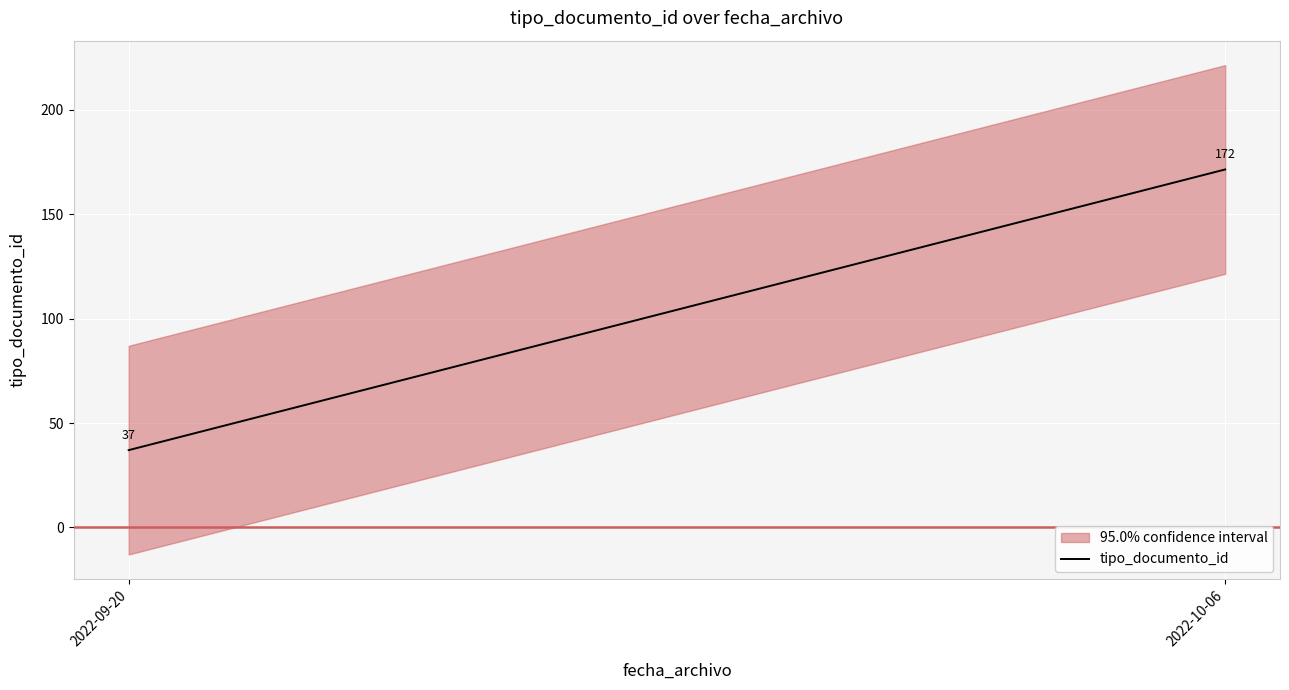

How many lines are shown in the chart?

1